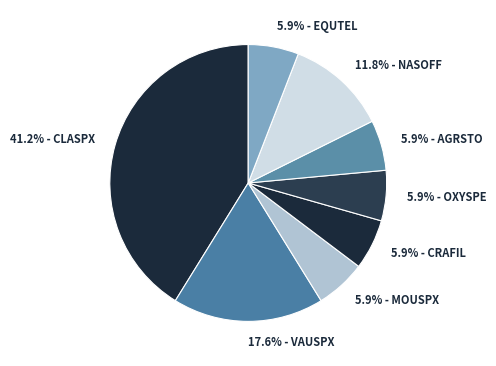

What is the smallest slice in the pie chart?

MOUSPX